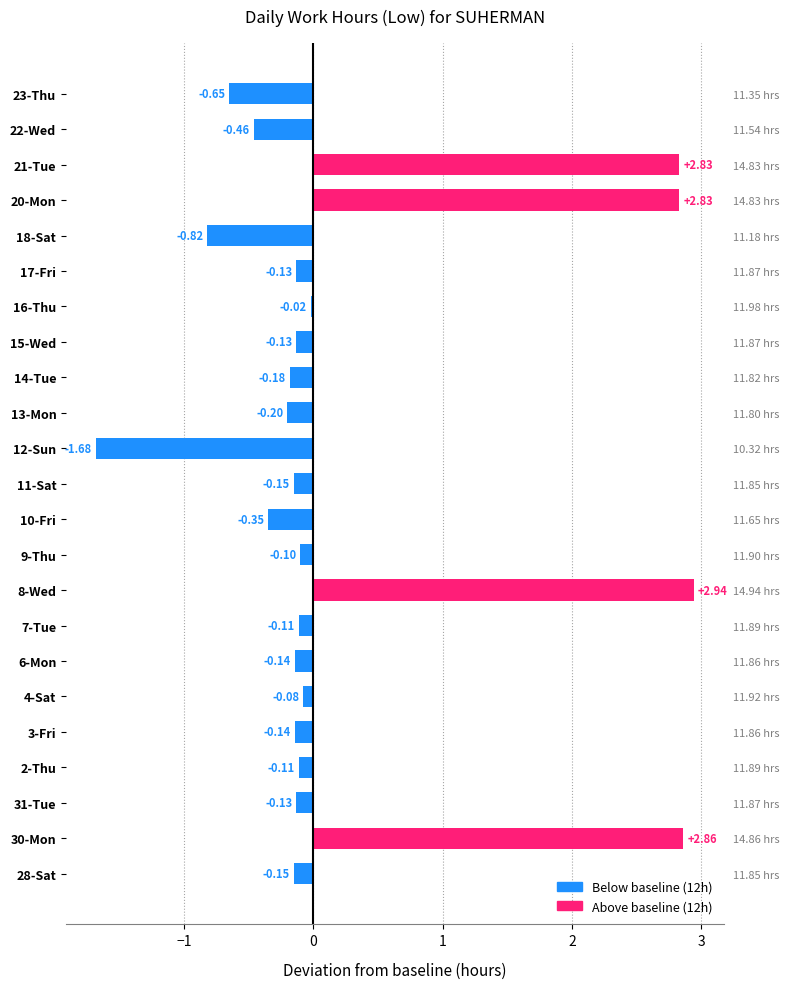

What is the change in value from 8-Wed to 16-Thu?

-3.0